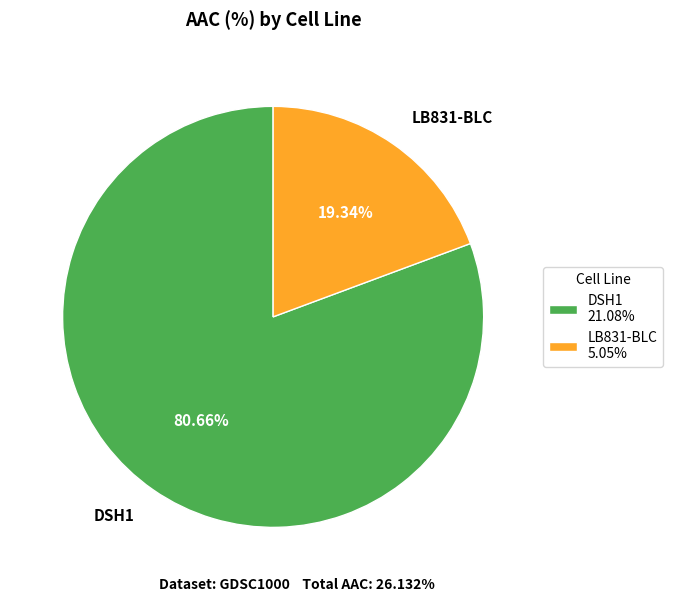

Does LB831-BLC account for over 50% of the chart?

No